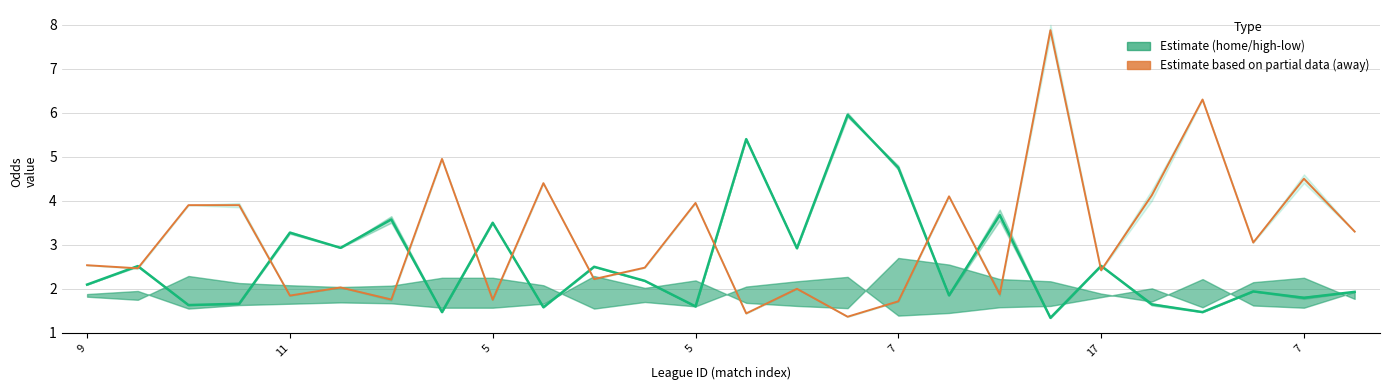

What is the sum of all home mid values?

67.7